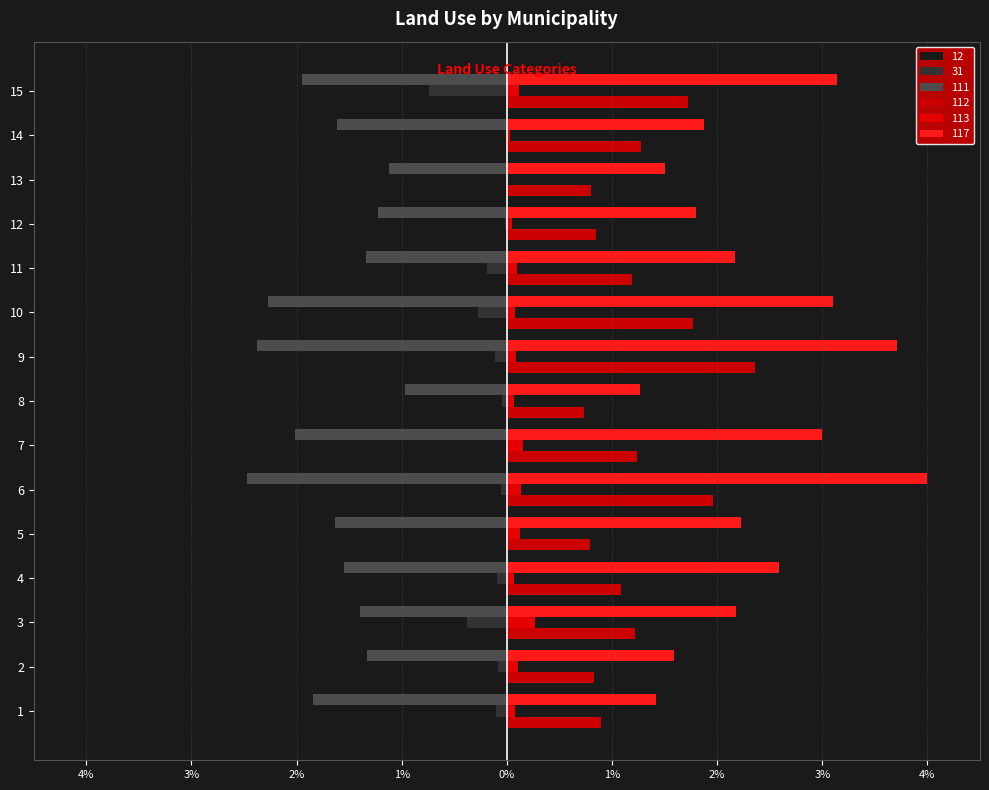

At which label does 111 reach its minimum?

6